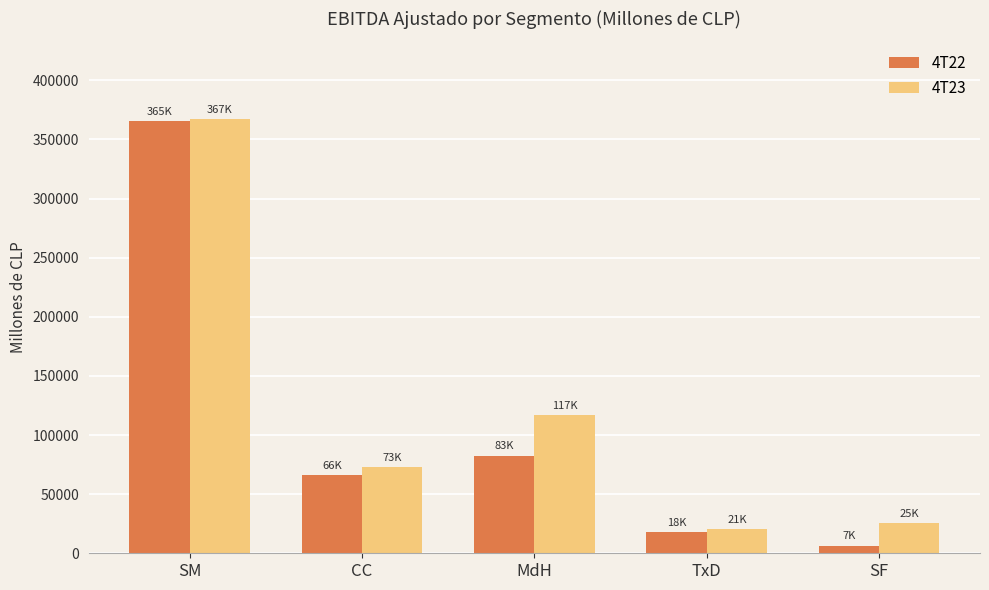

At which label does 4T23 reach its peak?

SM